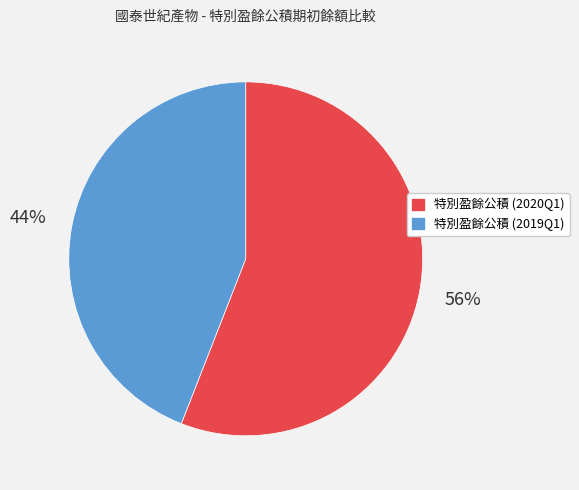

What is the ratio of the value at 特別盈餘公積 (2019Q1) to the value at 特別盈餘公積 (2020Q1)?

0.8